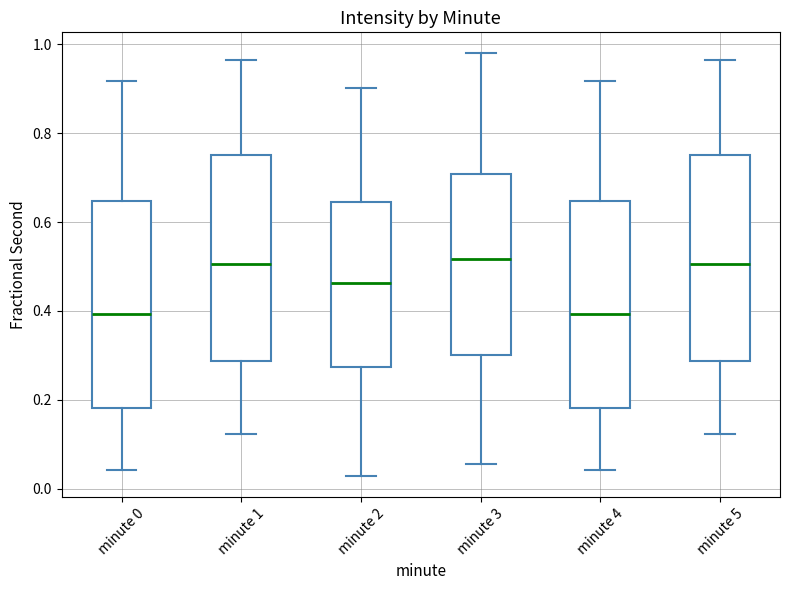

Where is the upper edge of the box for minute 2 on the y-axis? The values are not printed on the chart, so give them approximately, as read against the axis.

0.64